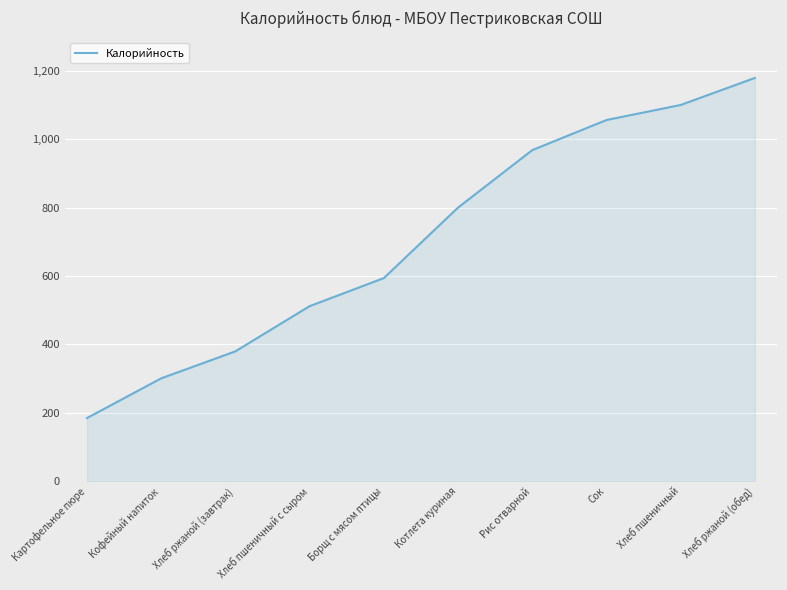

How many lines are shown in the chart?

1